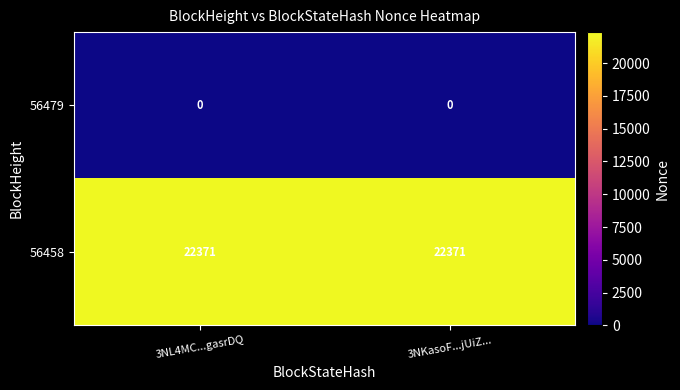

What is the difference between the highest and lowest values at 3NL4MC...gasrDQ?

22371